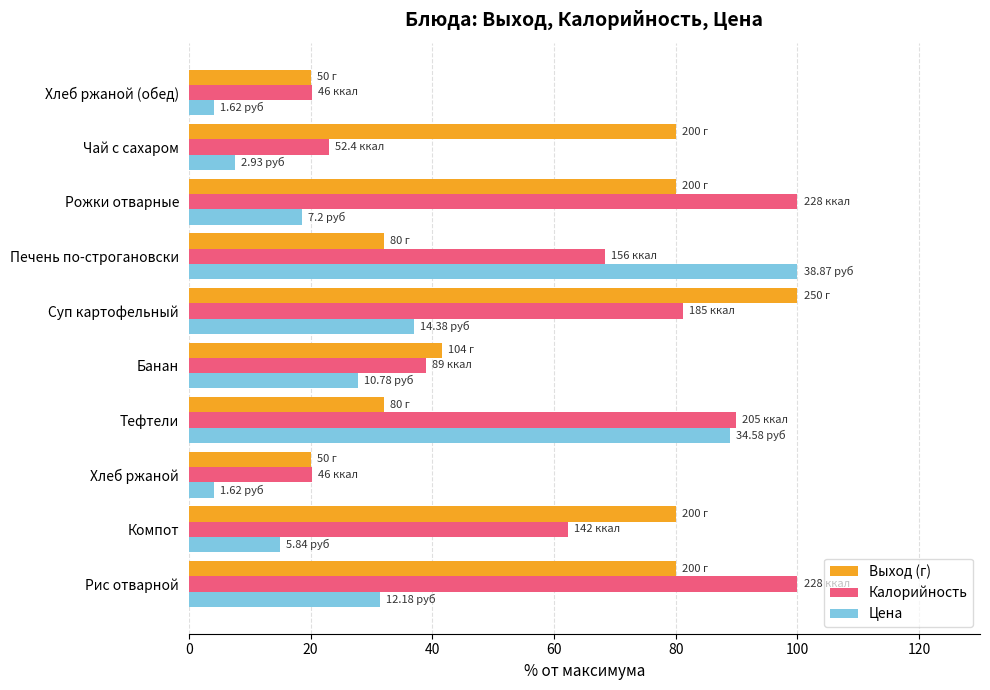

What is the smallest value displayed?

4.2